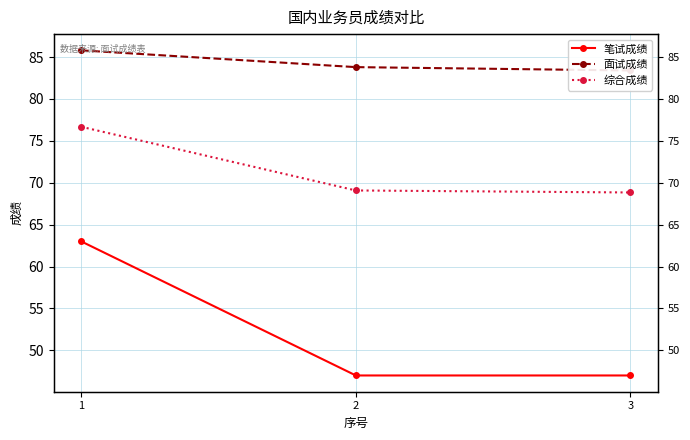

Between 1 and 2, which is larger?

1